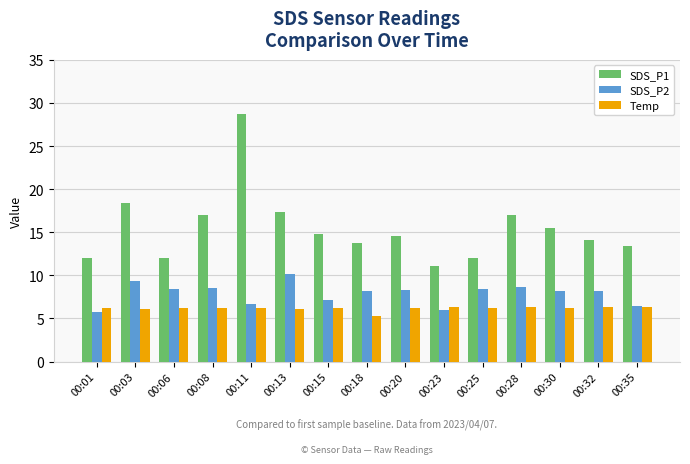

What is the value of the SDS_P1 bar at the 4th from the left?

17.0